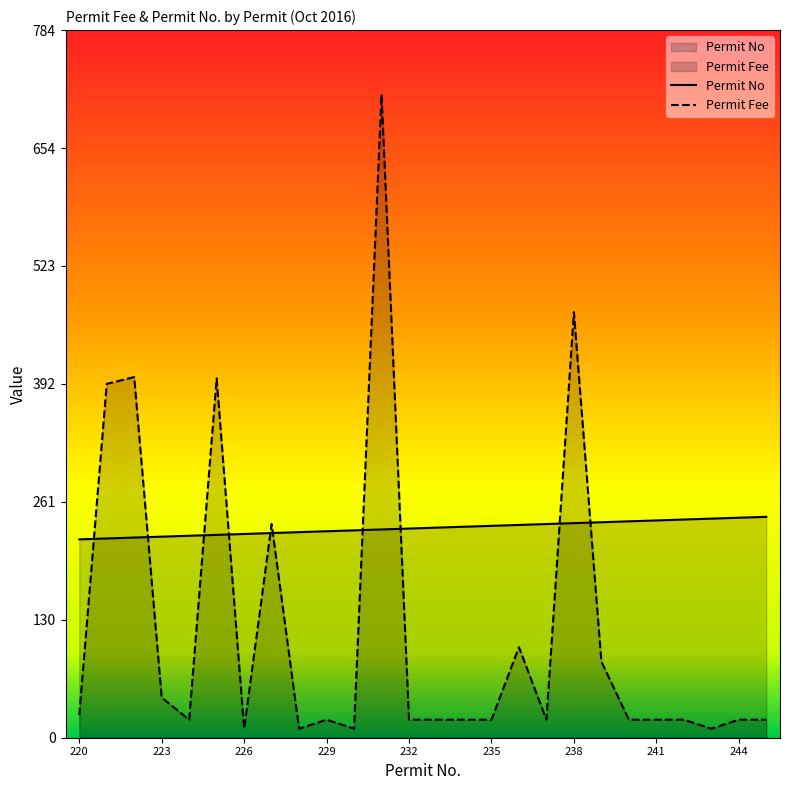

What is the difference between the maximum and minimum values in the Permit No series?

25.0